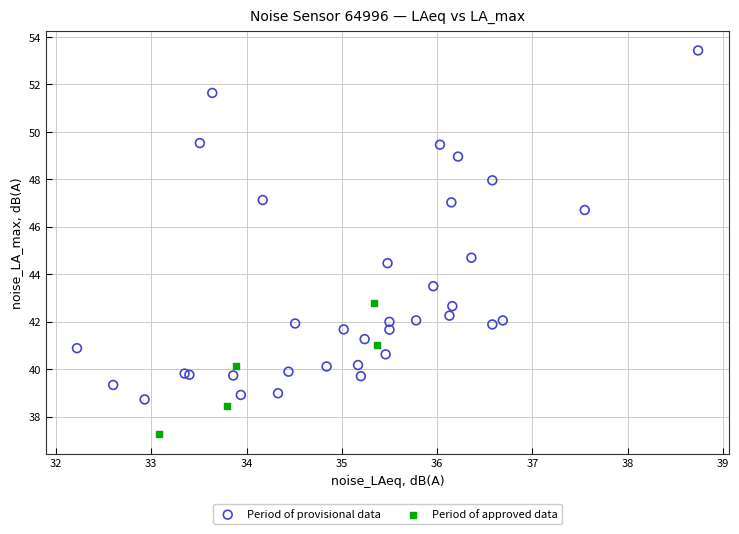

Which series has the widest spread of Y values?

Period of provisional data